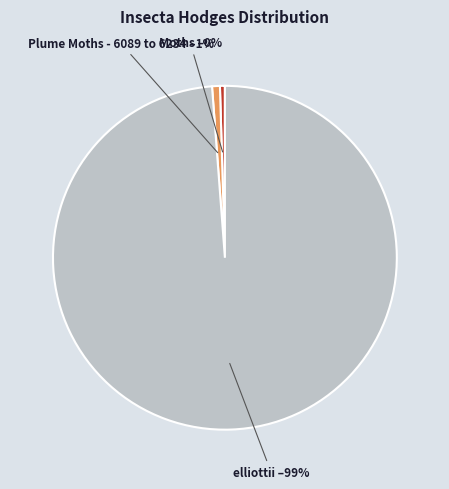

Which category has the biggest portion of the pie?

elliottii